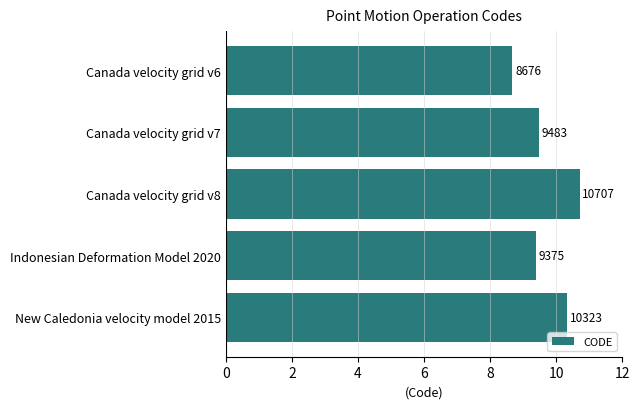

What is the minimum value shown in the chart?

8676